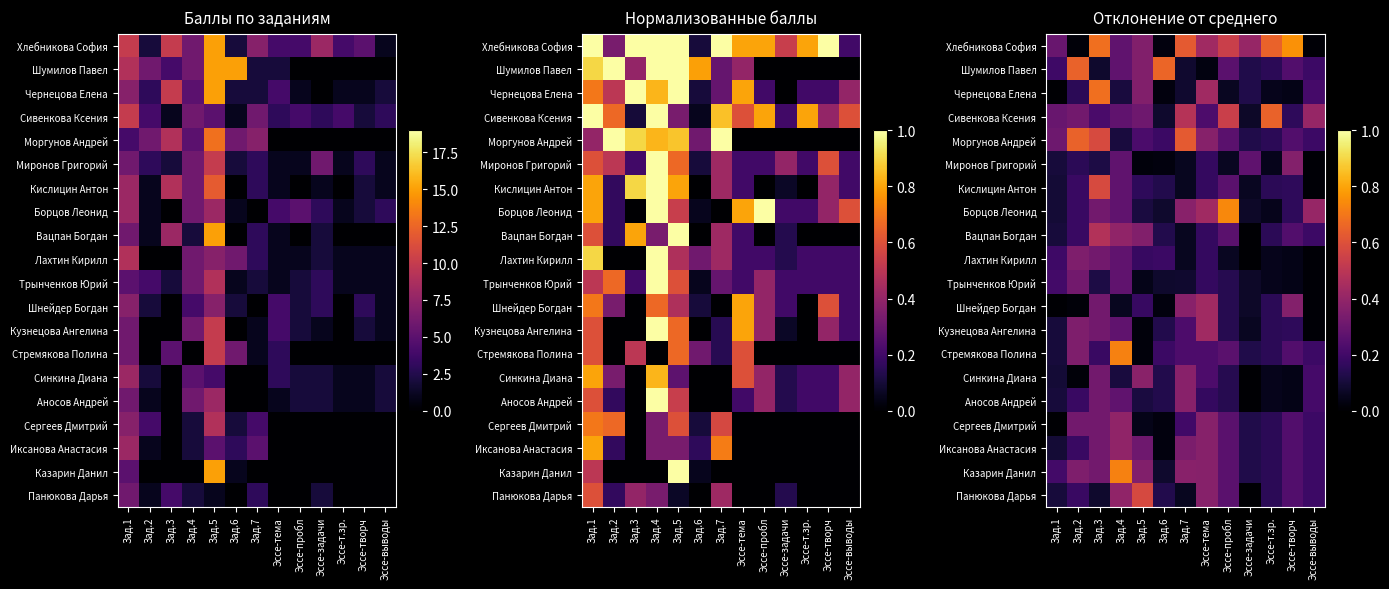

Rank the series at Эссе-выводы from highest to lowest value.

Сивенкова Ксения, Борцов Леонид, Чернецова Елена, Синкина Диана, Аносов Андрей, Шумилов Павел, Моргунов Андрей, Вацпан Богдан, Стремякова Полина, Сергеев Дмитрий, Иксанова Анастасия, Казарин Данил, Панюкова Дарья, Хлебникова София, Миронов Григорий, Кислицин Антон, Лахтин Кирилл, Трынченков Юрий, Шнейдер Богдан, Кузнецова Ангелина